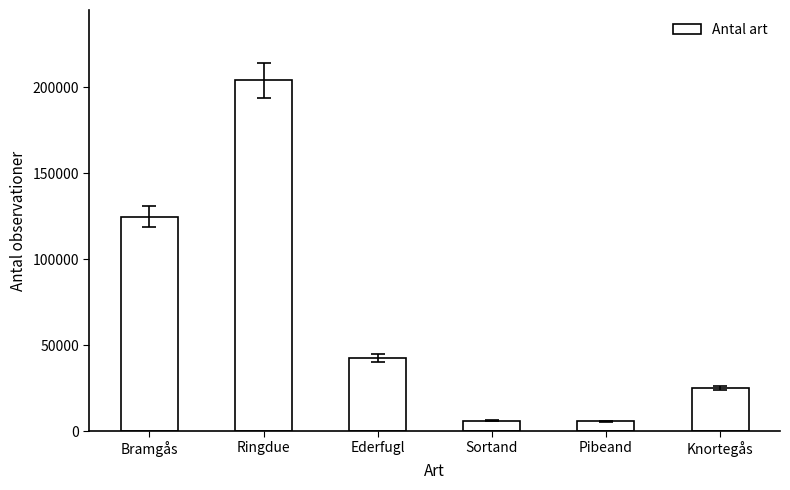

Count the number of data series in this chart.

1